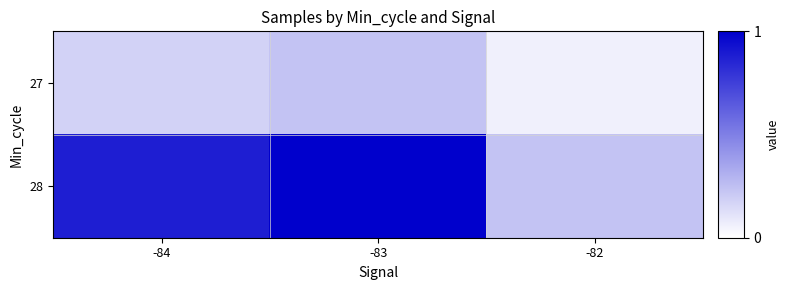

What is the smallest value displayed?

0.1